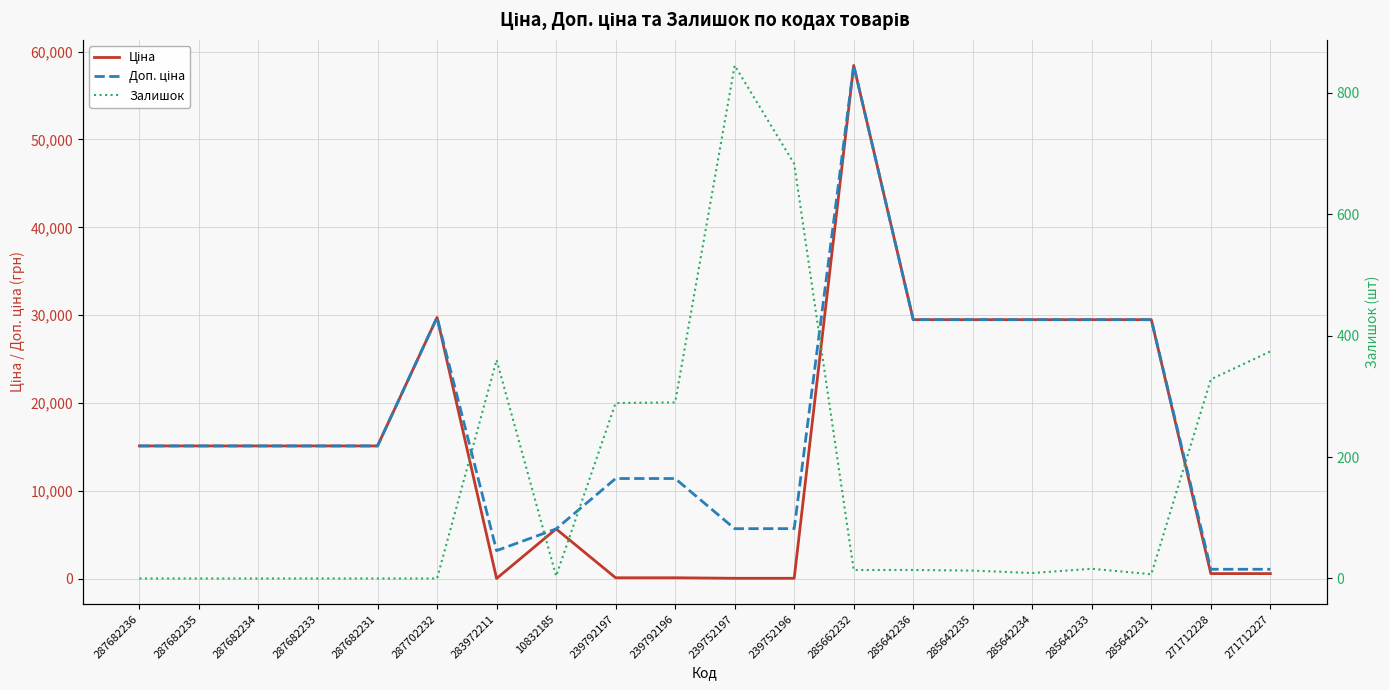

What is the average value of the Доп. ціна series?

17825.2